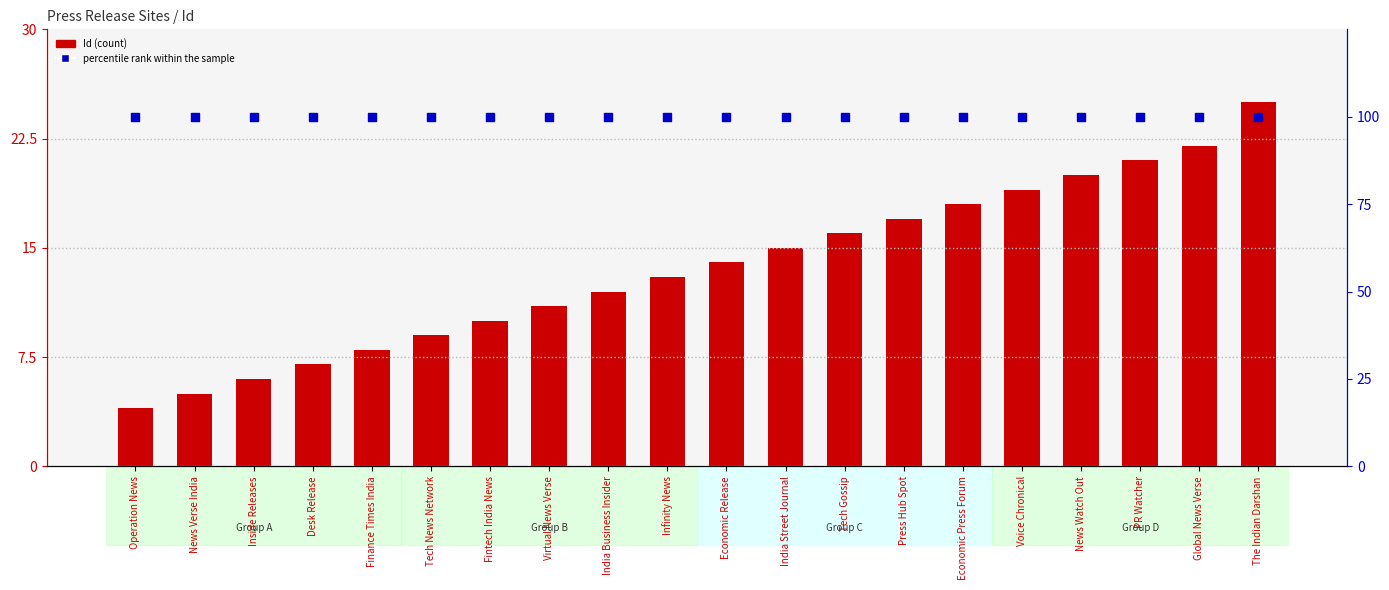

At which category is the sum across all series the highest?

The Indian Darshan